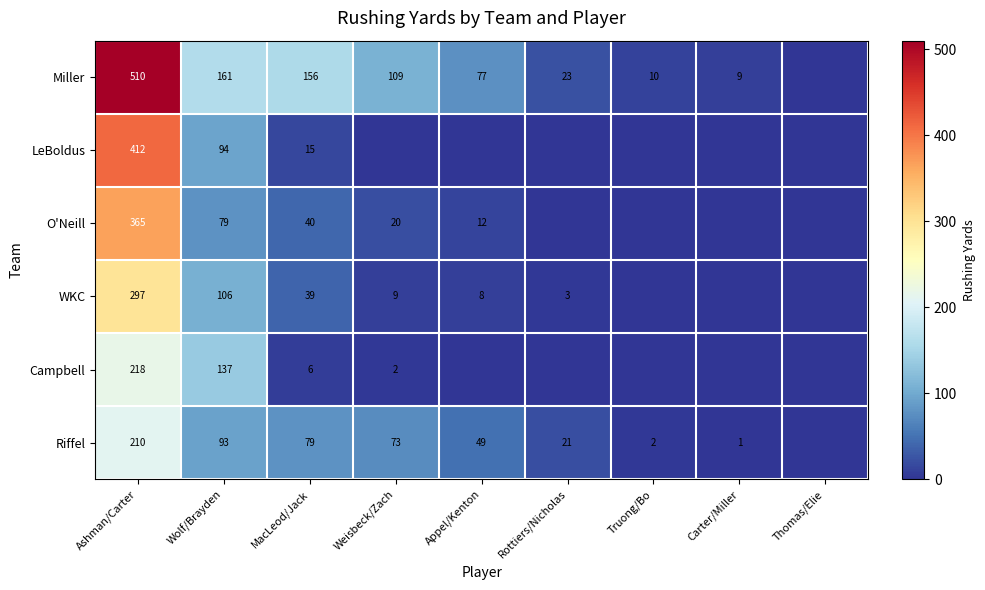

Is the value of Miller at Wolf/Brayden greater than the value of WKC at Ashman/Carter?

No